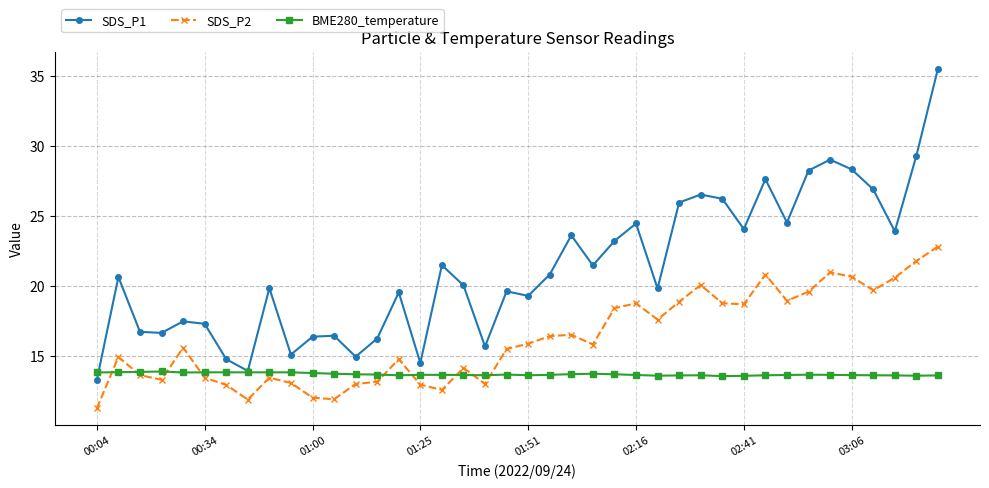

Which series has the largest total across all categories?

SDS_P1